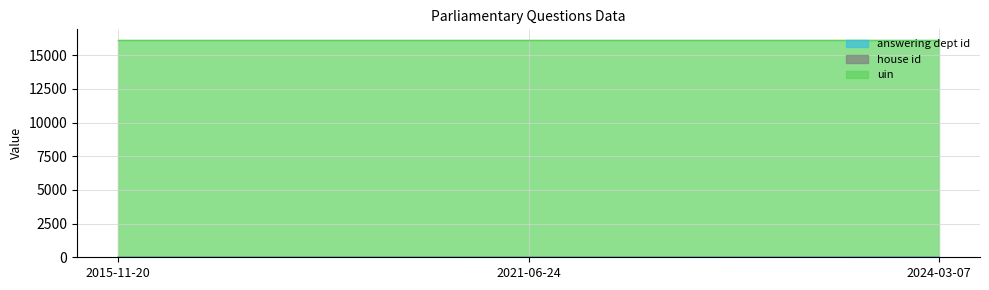

How many answering dept id values are between 1 and 17?

3